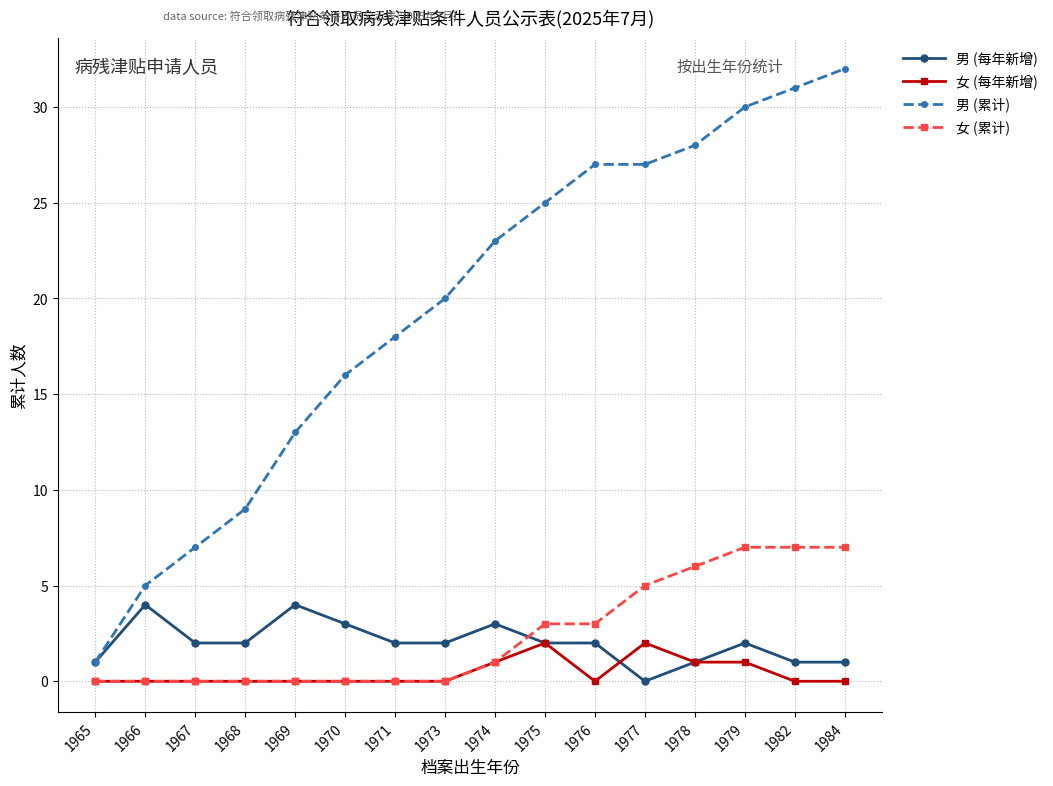

True or false: 男 (每年新增) has more than 2 interior local peaks.

True